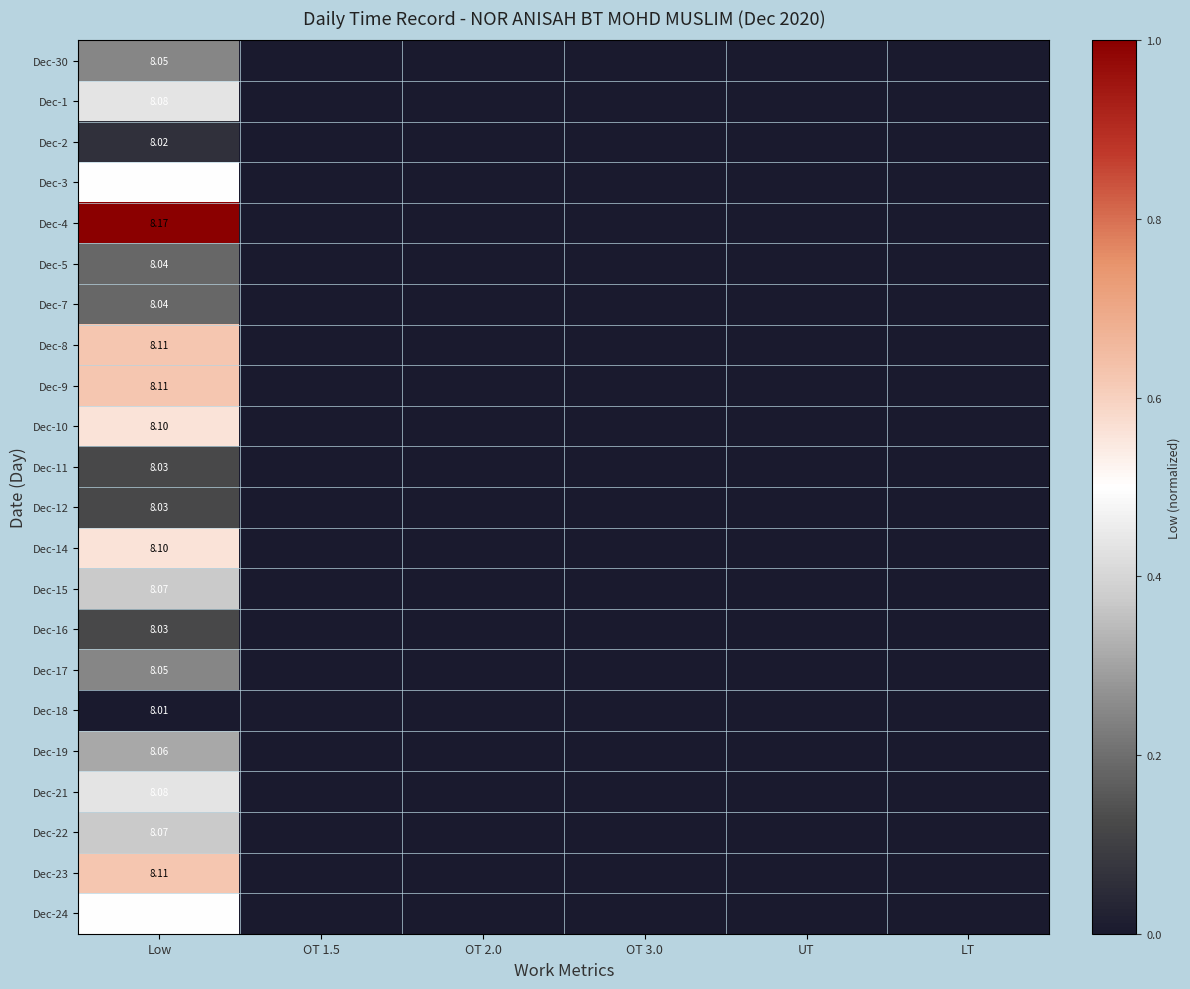

The Dec-8 series shows 0.0 at UT. True or false?

True